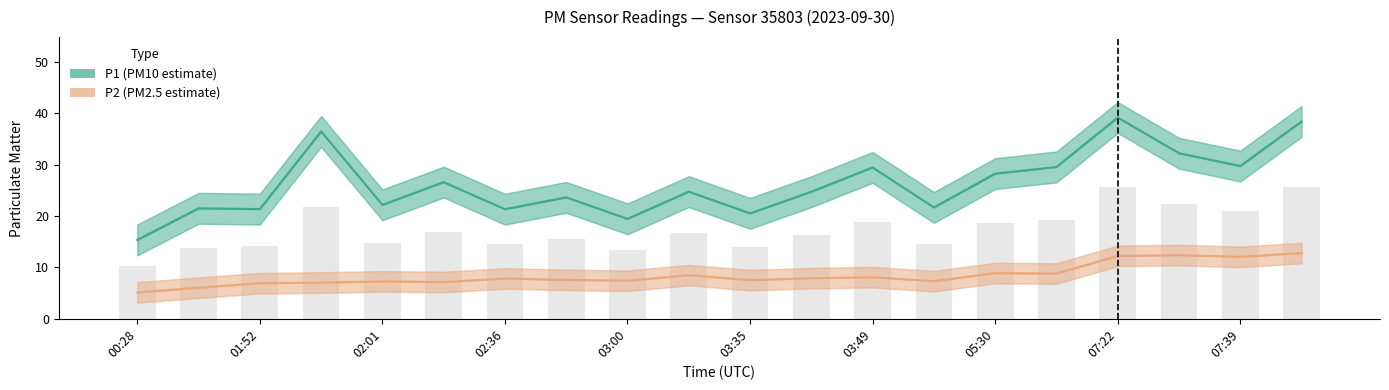

What is the difference between the second highest and minimum values in the P2 (PM2.5 estimate) series?

7.3